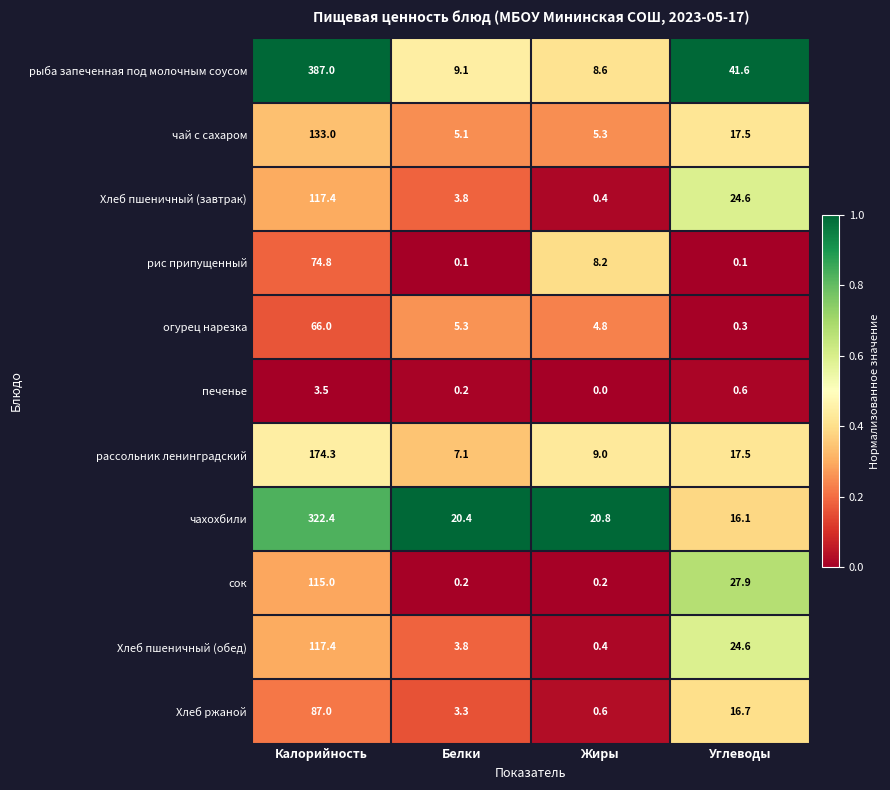

Rank the categories by чай с сахаром value from lowest to highest.

Белки, Жиры, Углеводы, Калорийность